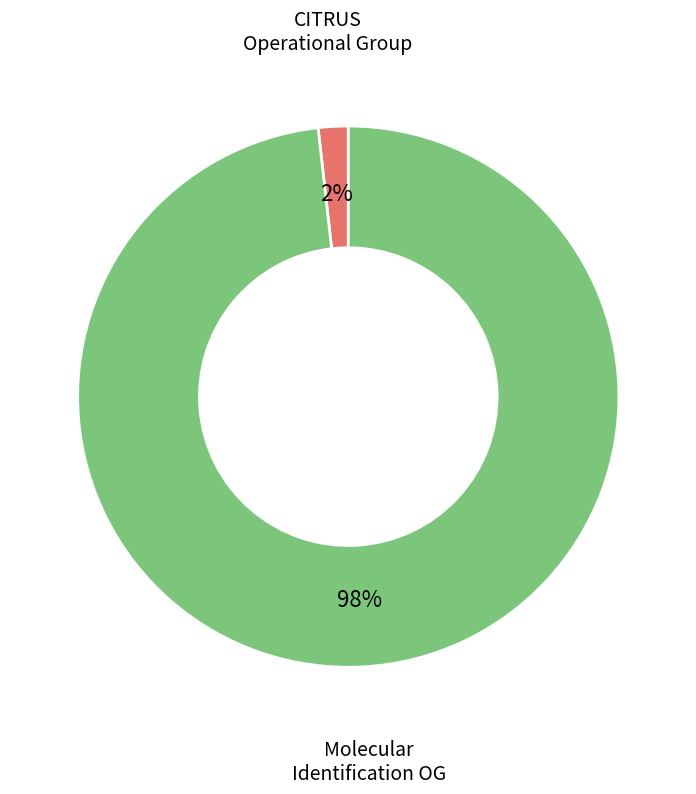

To the nearest percent, what is the average slice percentage?

50%